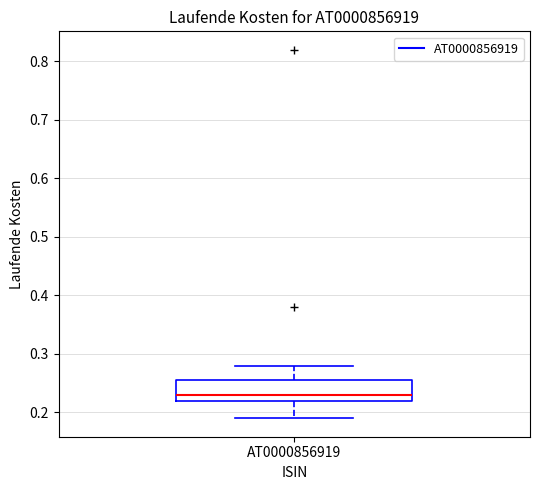

Read this box plot against the y-axis: the position of the median line, the range covered by the box, and the ends of both whiskers. The values are not printed on the chart, so give them approximately, as read against the axis.

median 0.23, box 0.22 to 0.26, whiskers 0.19 to 0.28